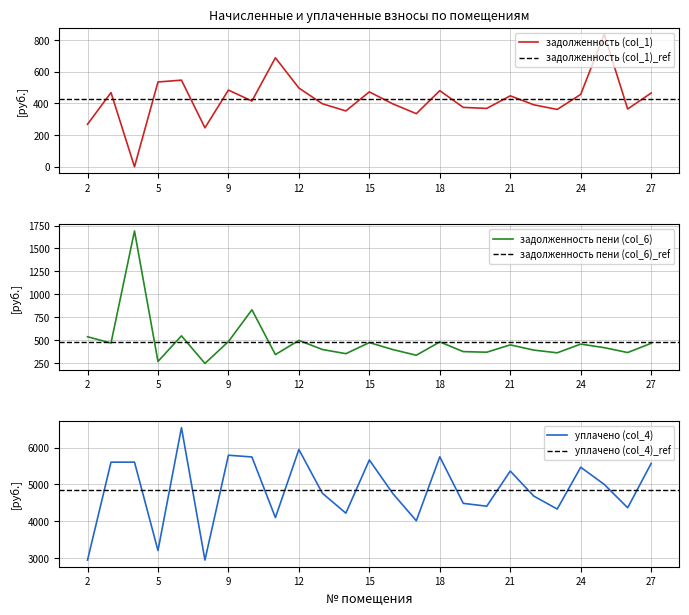

Where is the first local minimum for уплачено (col_4)?

5